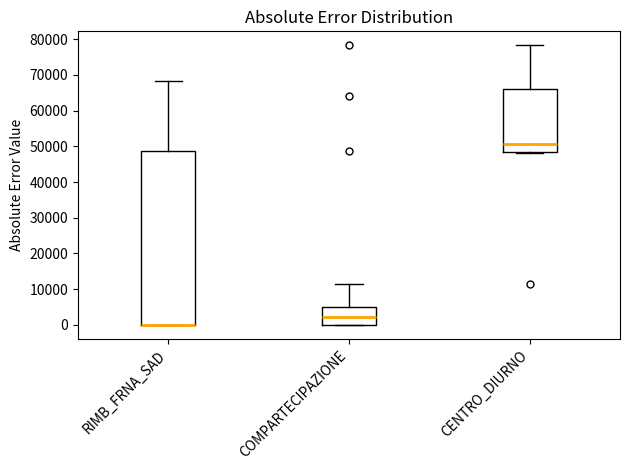

Reading left to right, read every box against the y-axis: the position of its median line, the range the box covers, and the ends of its whiskers. The values are not printed on the chart, so give them approximately, as read against the axis.

RIMB_FRNA_SAD: median 0 (drawn on the box's lower edge), box 0 to 49000, whiskers 0 to 68000
COMPARTECIPAZIONE: median 2000, box 0 to 5000, whiskers 0 to 11000
CENTRO_DIURNO: median 51000, box 48000 to 66000, whiskers 48000 (just below the box's lower edge) to 78000